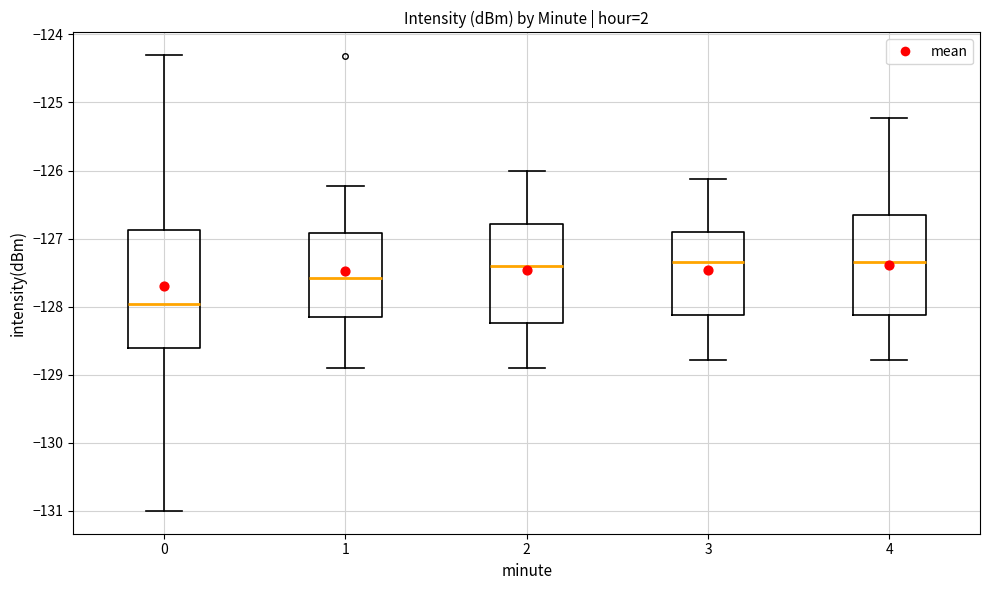

Reading left to right, transcribe this box plot: for each box, give where its median line is, the range the box spans, and where its two whiskers end, as read against the y-axis. The values are not printed on the chart, so give them approximately, as read against the axis.

0: median -128.0, box -128.6 to -126.9, whiskers -131.0 to -124.3
1: median -127.6, box -128.1 to -126.9, whiskers -128.9 to -126.2
2: median -127.4, box -128.2 to -126.8, whiskers -128.9 to -126.0
3: median -127.3, box -128.1 to -126.9, whiskers -128.8 to -126.1
4: median -127.3, box -128.1 to -126.7, whiskers -128.8 to -125.2